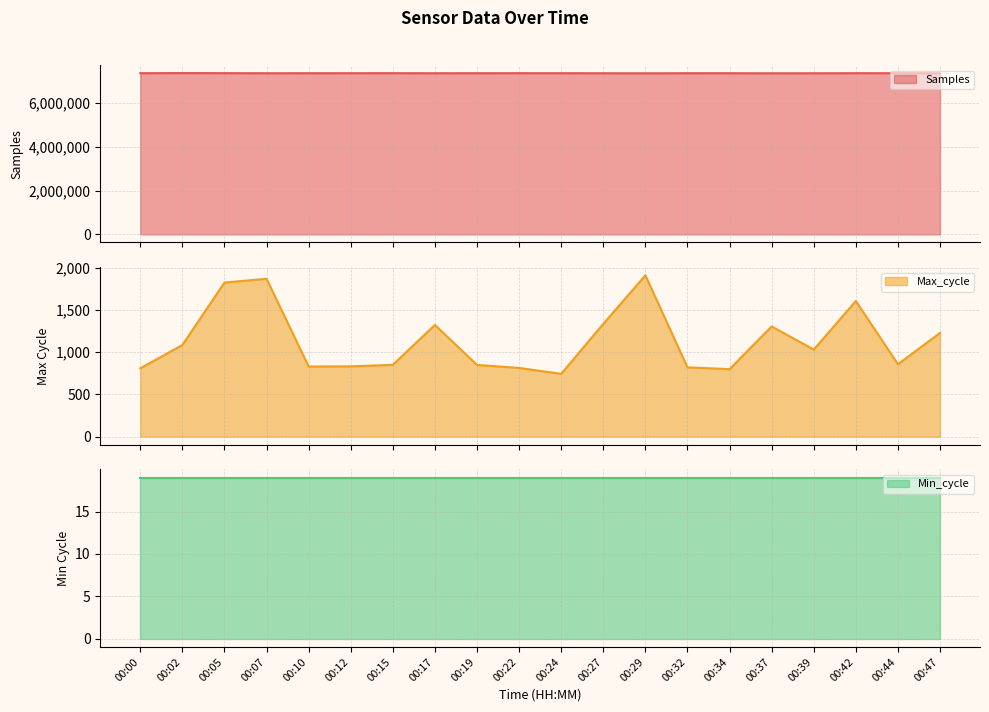

True or false: Max_cycle and Samples intersect in this chart.

False